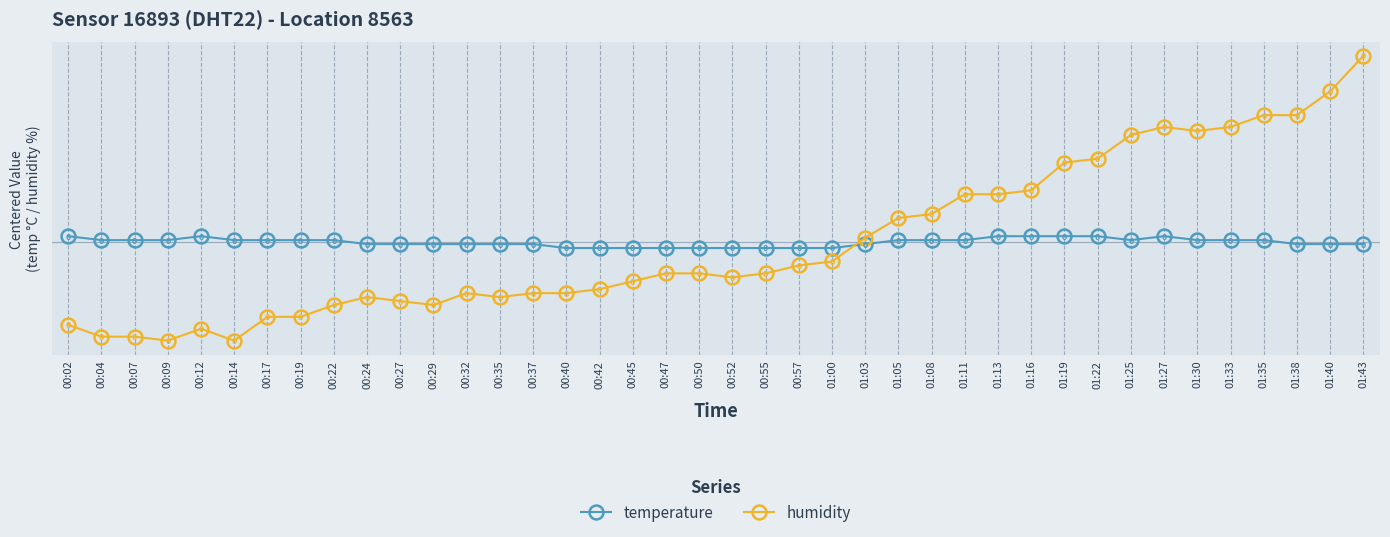

Where is the first local maximum for temperature?

00:12